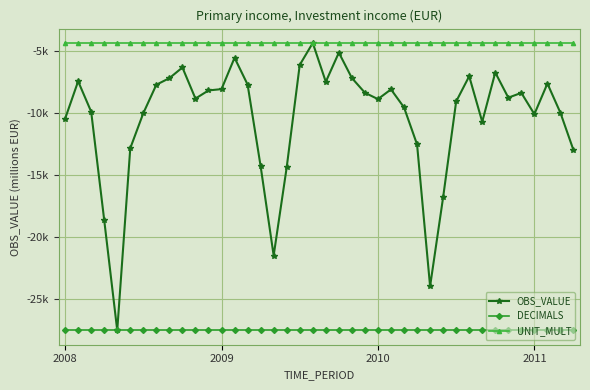

What is the maximum value shown in the chart?

-4340.1